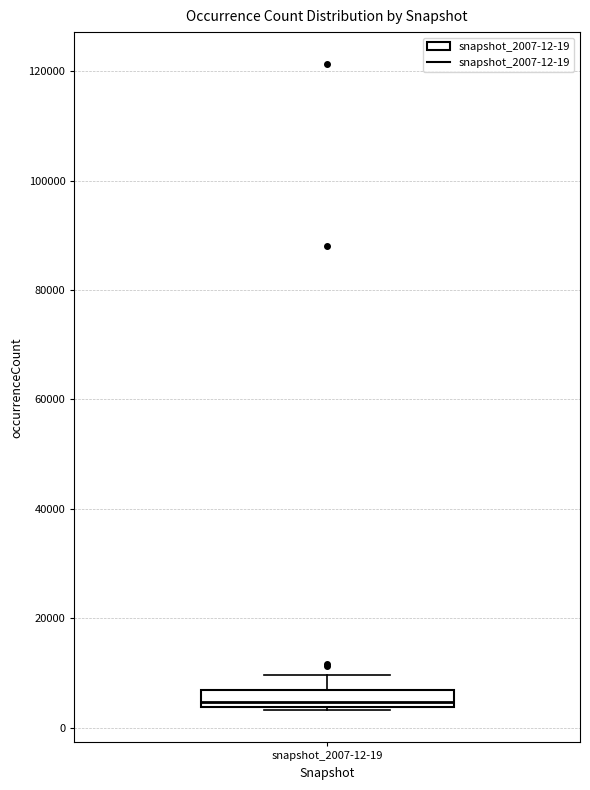

Where does the upper whisker of the box for snapshot_2007-12-19 end on the y-axis? The values are not printed on the chart, so give them approximately, as read against the axis.

10000